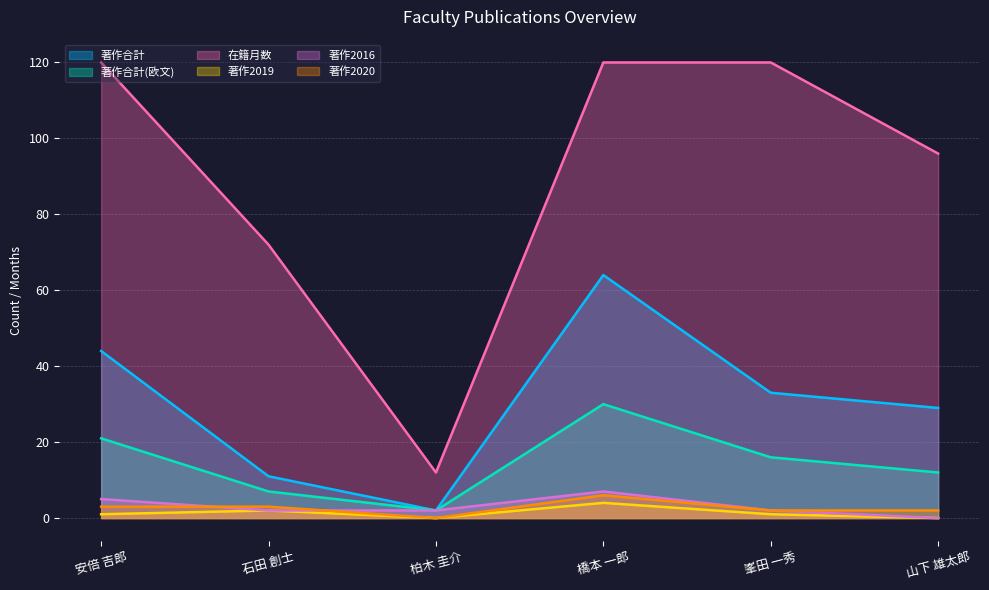

True or false: 著作2019 has a value of -3 at 山下 雄太郎.

False